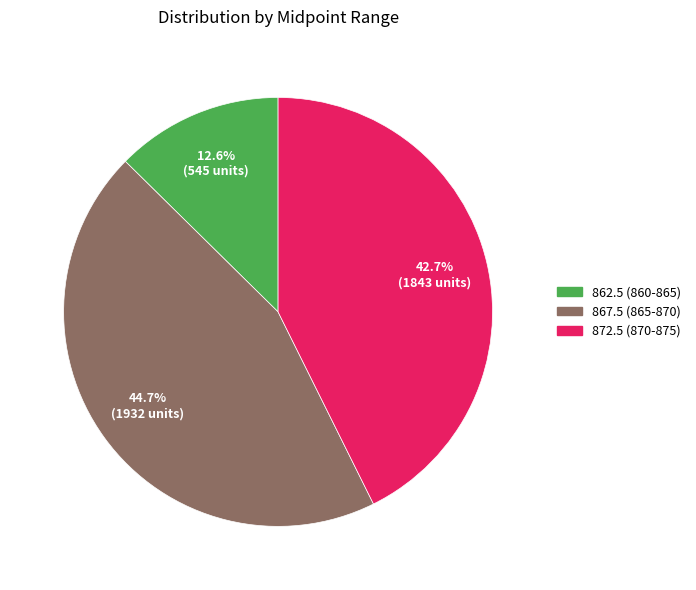

To the nearest percent, what percentage of the pie is 862.5 (860-865)?

13%